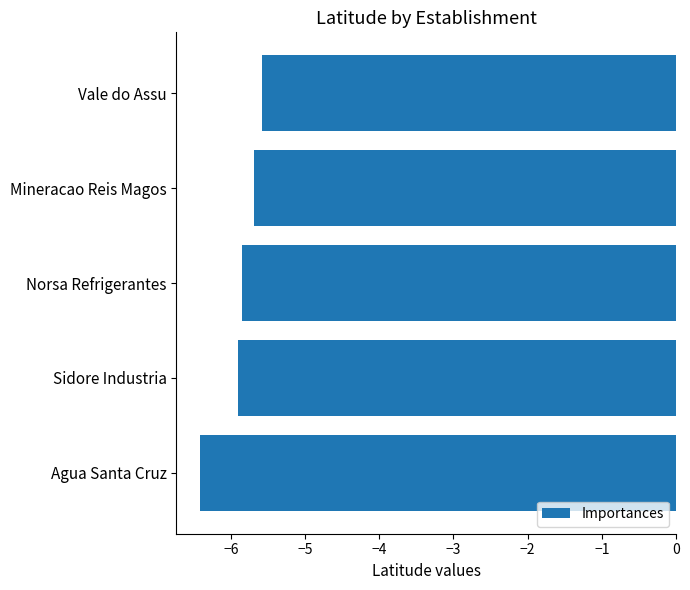

Count the number of categories in the chart.

5